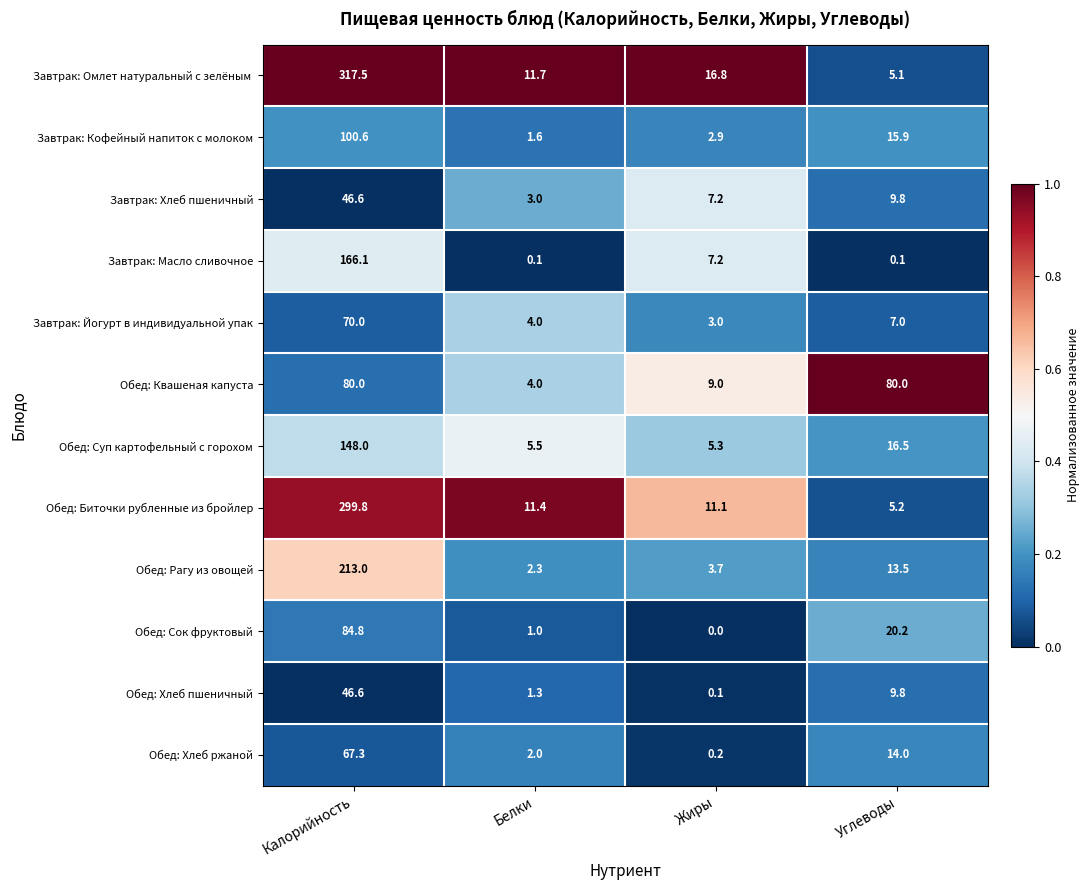

What is the total value across all series at Углеводы?

197.1